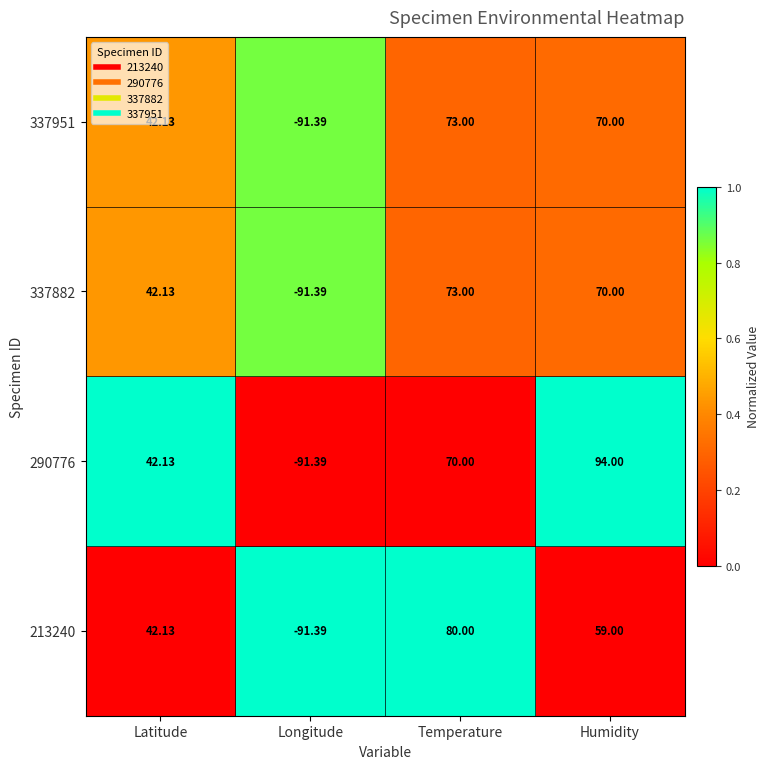

How many data points in 213240 are less than 59?

2